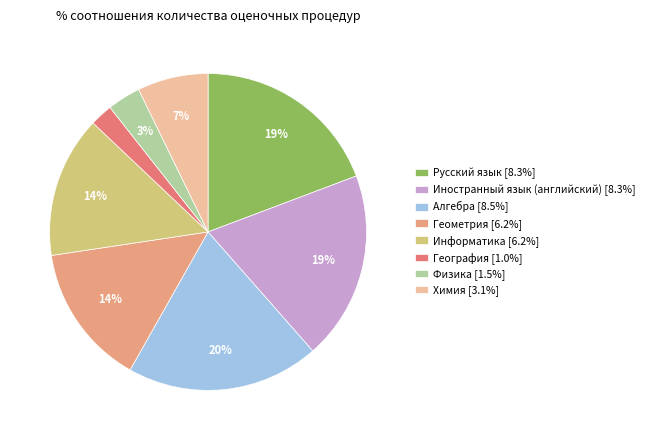

The Иностранный язык (английский) slice represents 5% of the pie. True or false?

False